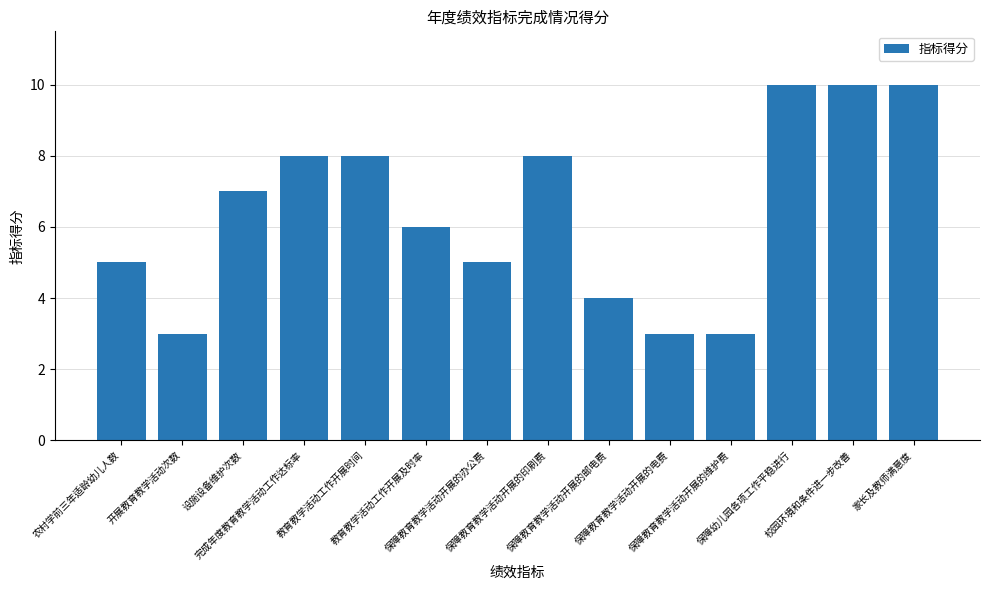

What is the label of the 12th bar from the right?

设施设备维护次数